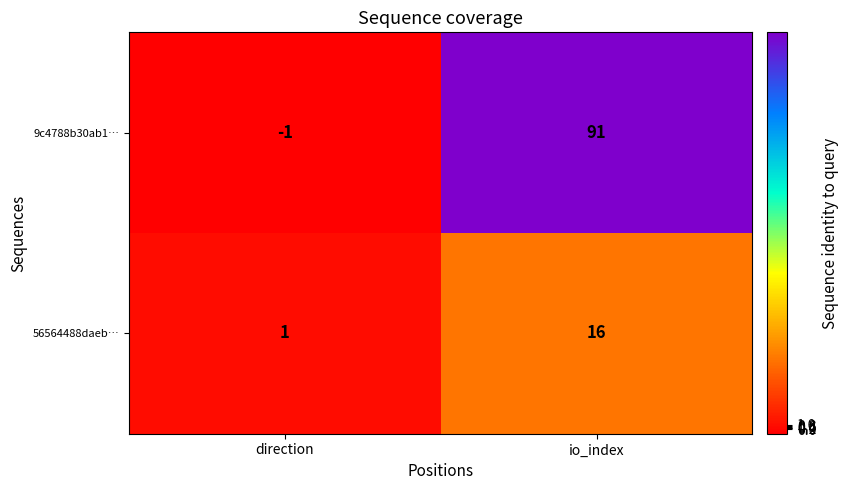

True or false: 9c4788b30ab1… has a value of 91 at io_index.

True